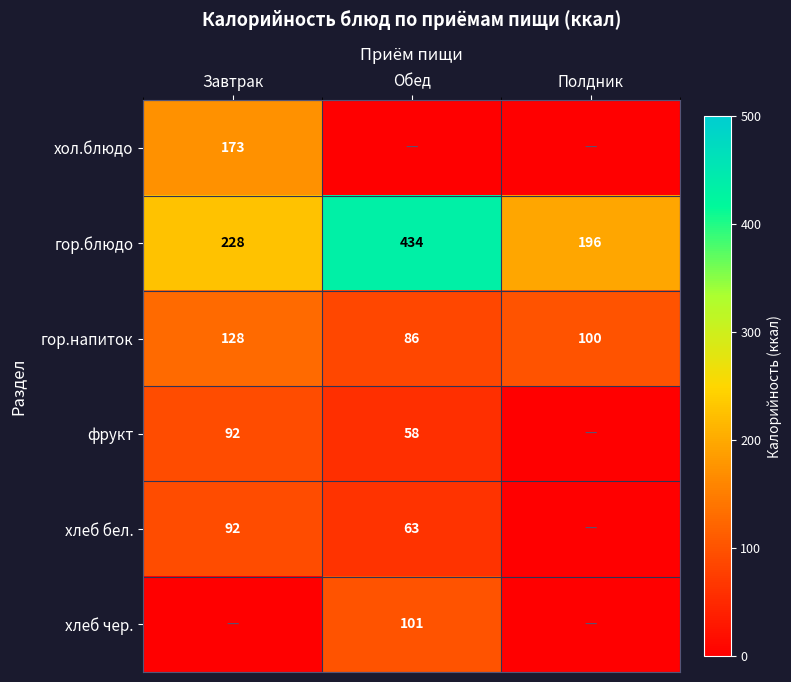

Rank the categories by гор.напиток value from highest to lowest.

Завтрак, Полдник, Обед